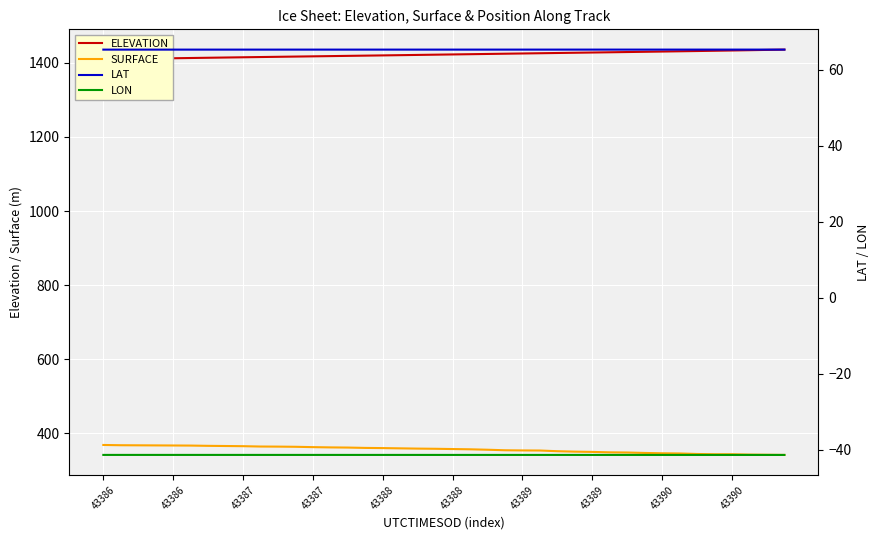

Is the value of LON at 34 greater than the value of LAT at 43387?

No